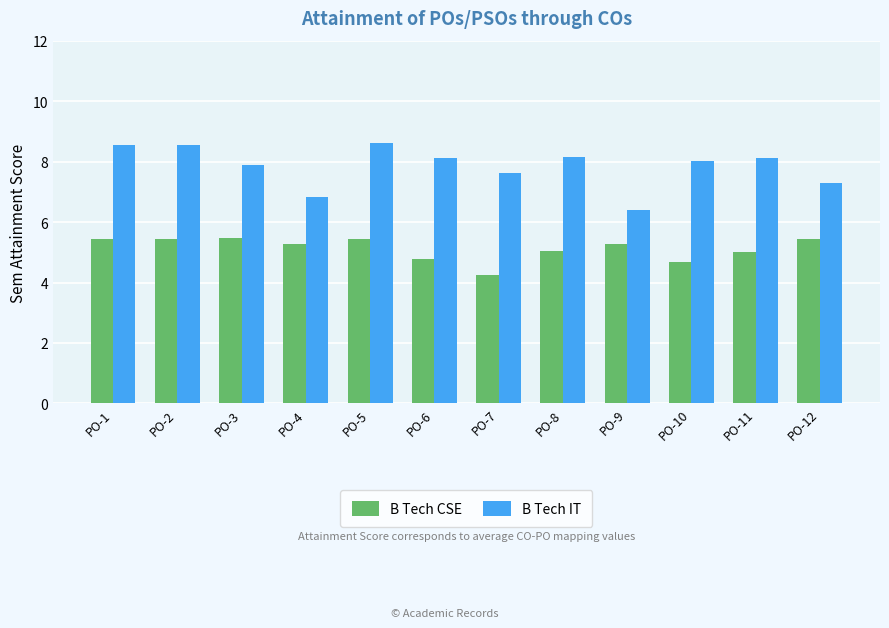

How many bars are there in total?

24